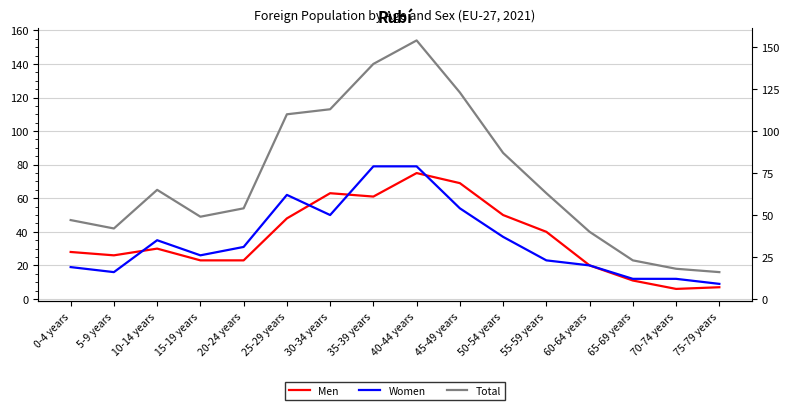

True or false: Total has a value of 47 at 0-4 years.

True